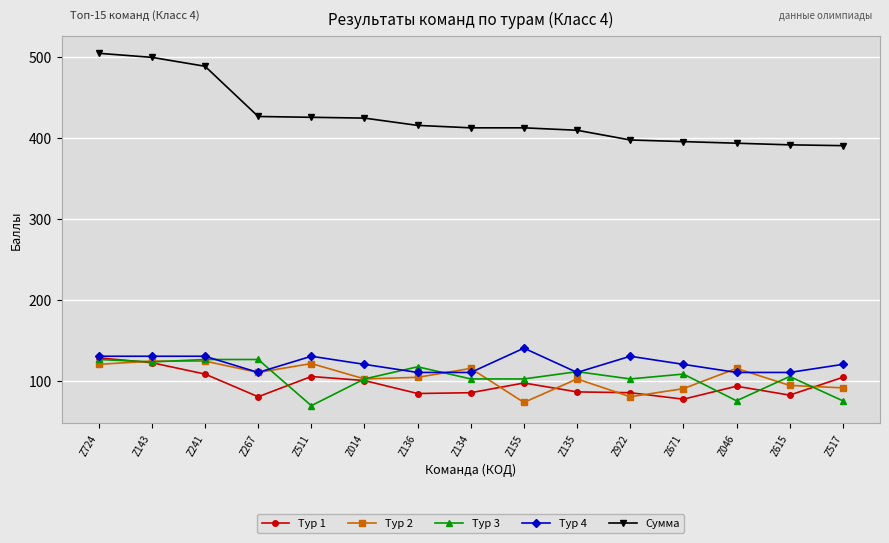

What is the difference between the highest and lowest values at Z136?

331